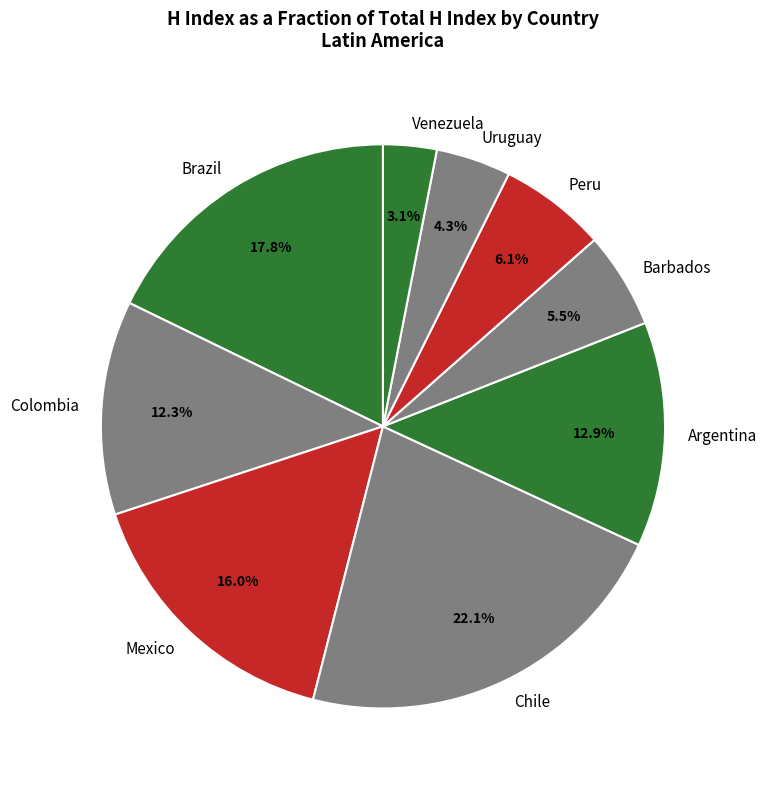

Is there a majority slice in this chart?

No